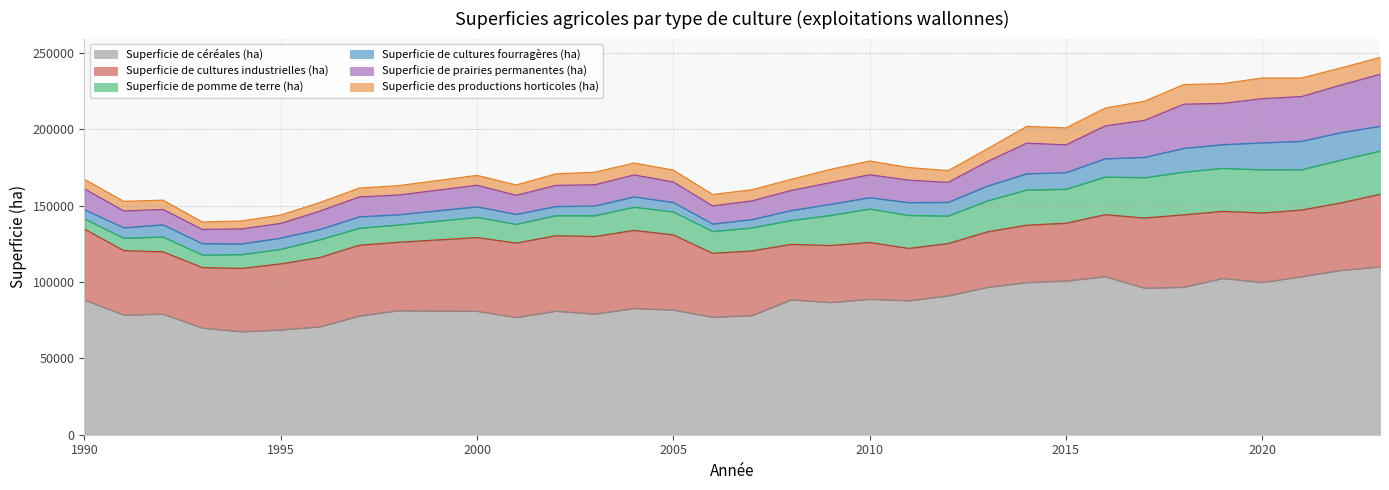

What is the value of the Superficie de céréales (ha) point at the 23rd from the left?

96647